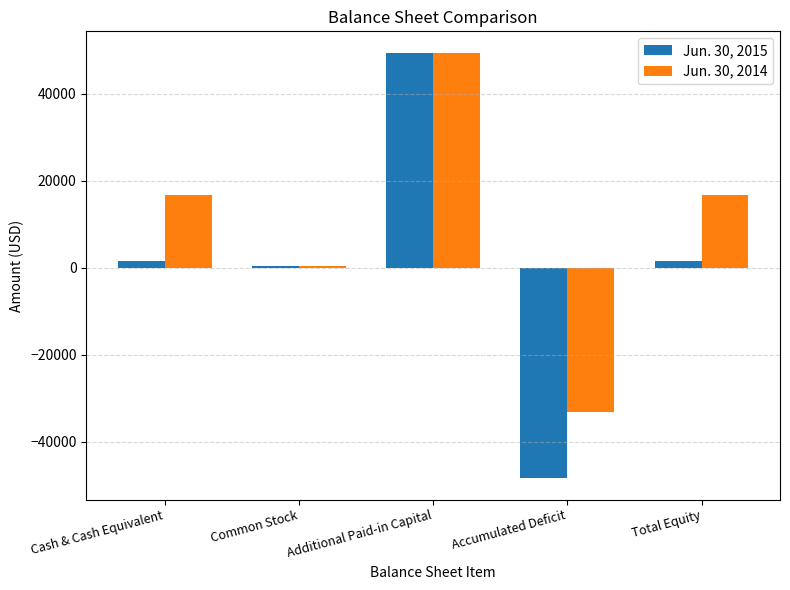

At Total Equity, list the series in order from largest to smallest.

Jun. 30, 2014, Jun. 30, 2015